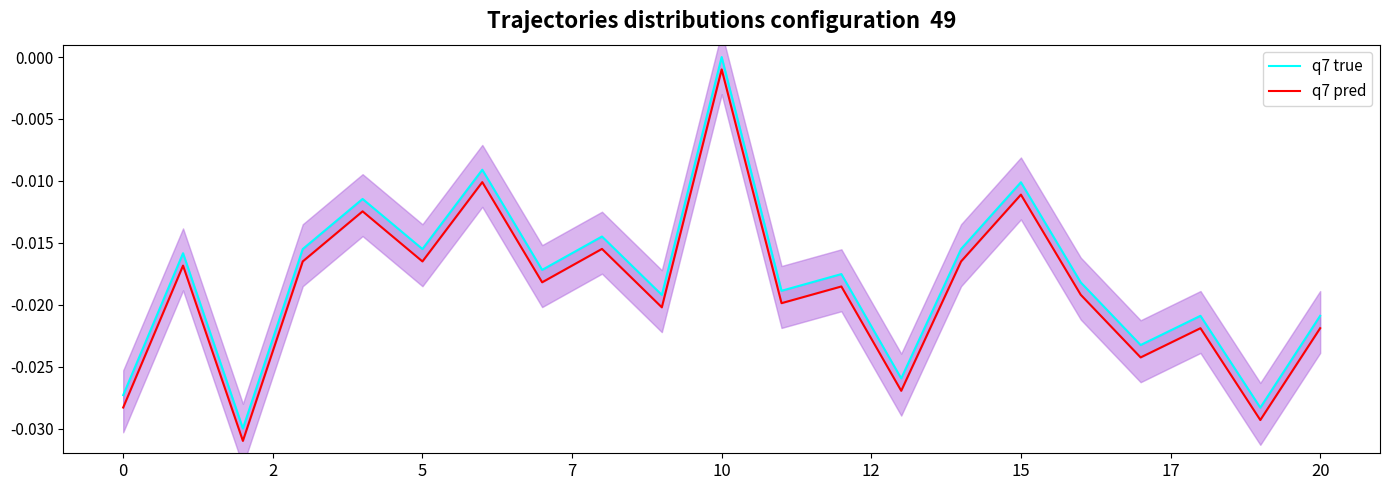

Reading left to right, what are all the values shown in this chart?

q7 true: -0.0	-0.0	-0.0	-0.0	-0.0	-0.0	-0.0	-0.0	-0.0	-0.0	-0.0	-0.0	-0.0	-0.0	-0.0	-0.0	-0.0	-0.0	-0.0	-0.0	-0.0
q7 pred: -0.0	-0.0	-0.0	-0.0	-0.0	-0.0	-0.0	-0.0	-0.0	-0.0	-0.0	-0.0	-0.0	-0.0	-0.0	-0.0	-0.0	-0.0	-0.0	-0.0	-0.0